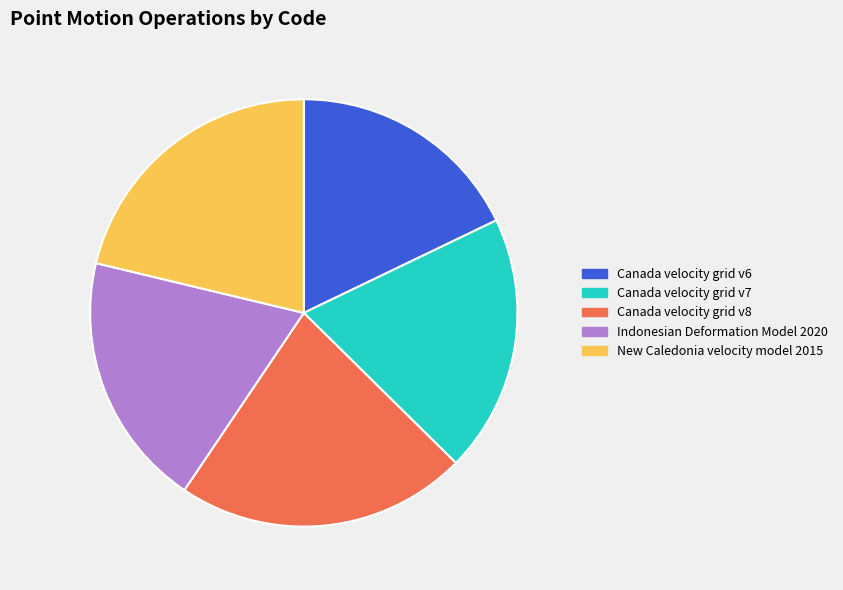

True or false: Canada velocity grid v7 accounts for 7% of the total.

False